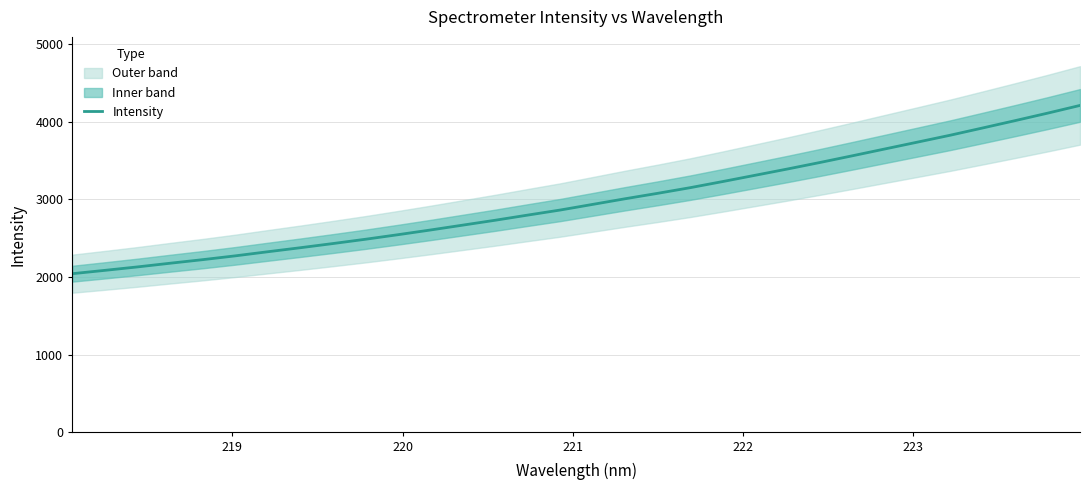

Does the chart have visible grid lines?

Yes